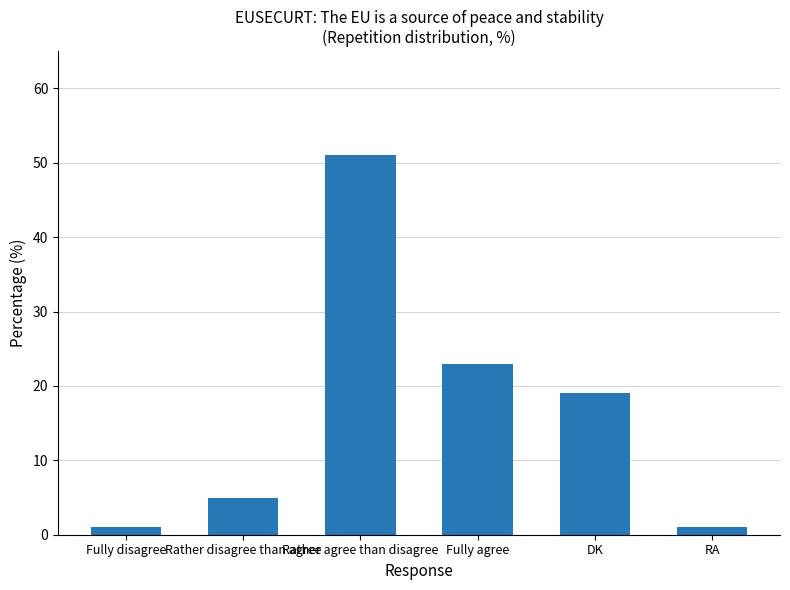

What is the sum of all values?

100